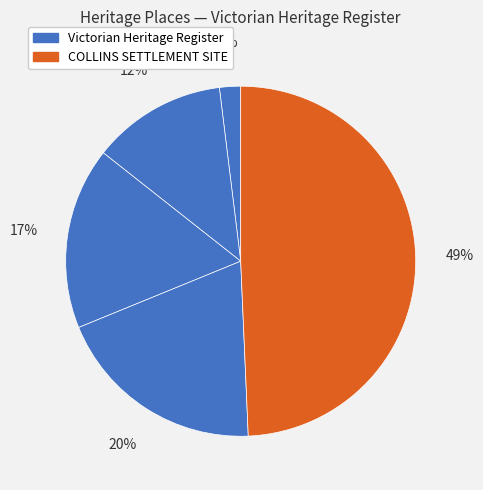

Which category has the smallest portion of the pie?

ERCILDOUN